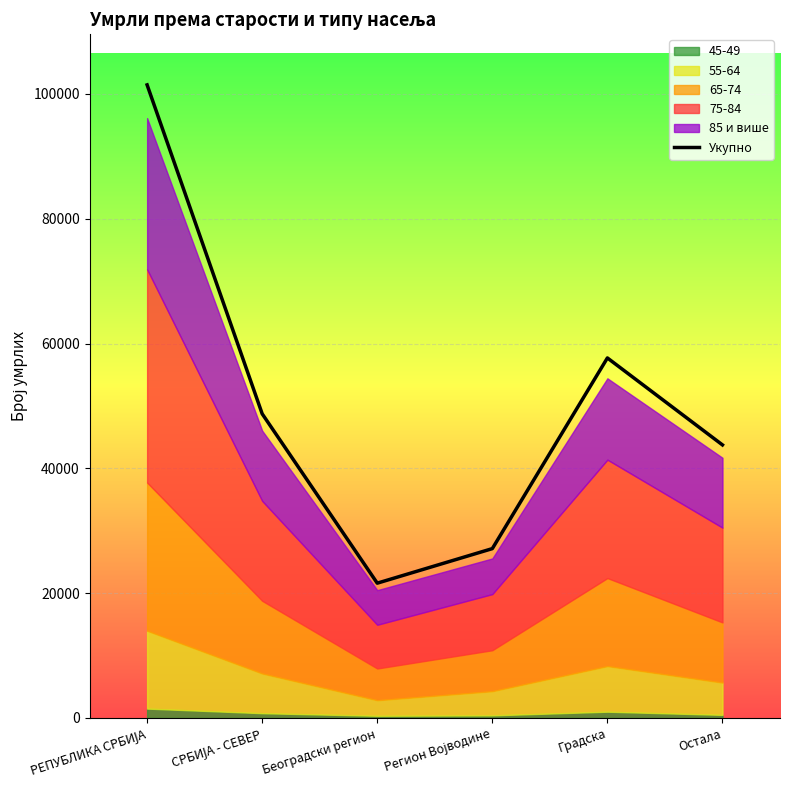

What is the value of the 2nd point from the left?

48745